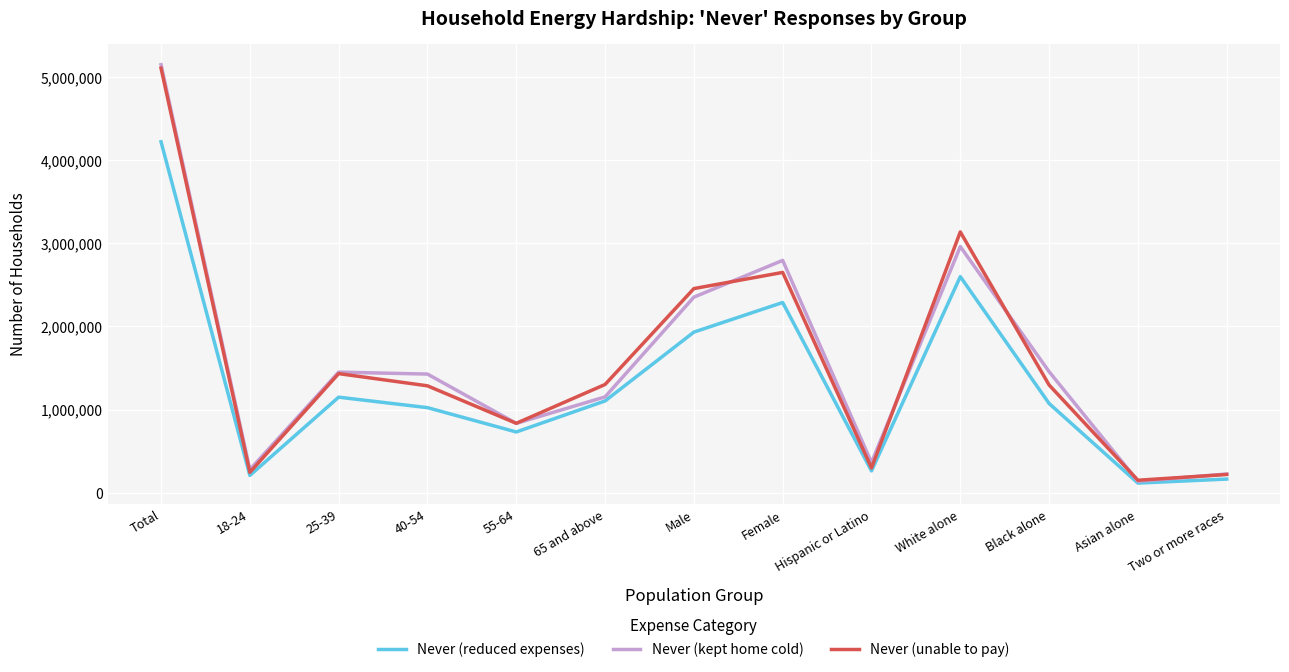

True or false: Never (unable to pay) has a value of 4000377 at Male.

False